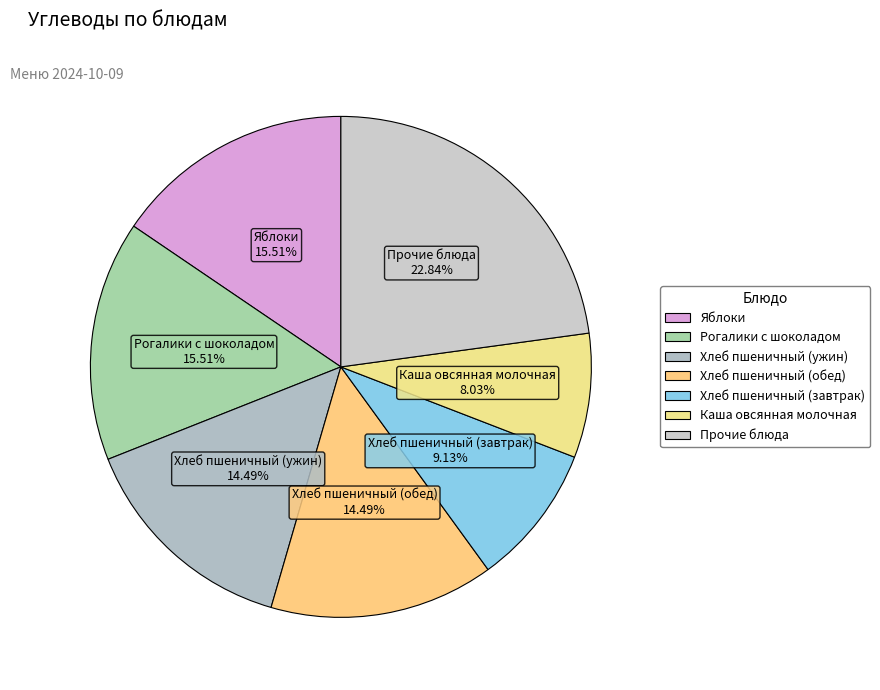

The Хлеб пшеничный (завтрак) slice represents 9% of the pie. True or false?

True